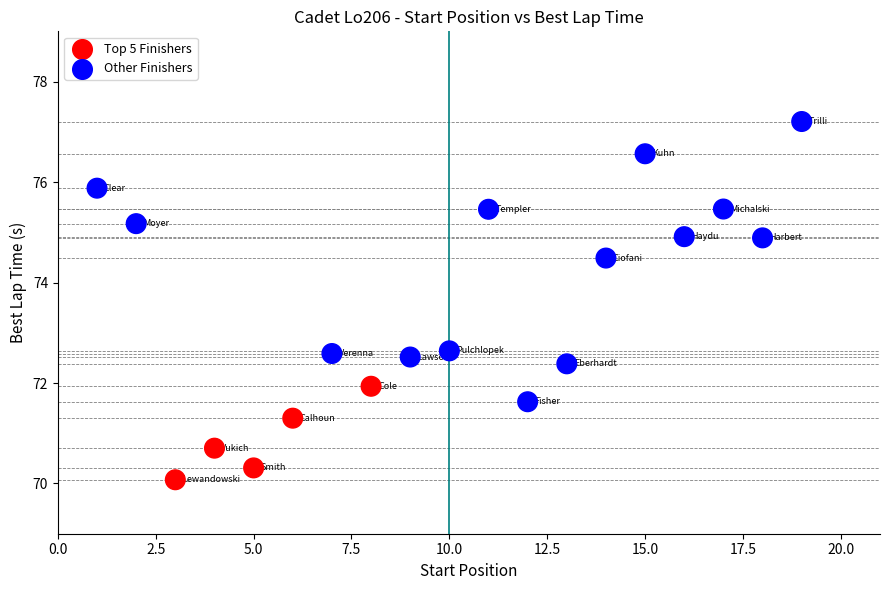

What is the range of Y values (max minus min)?

7.1